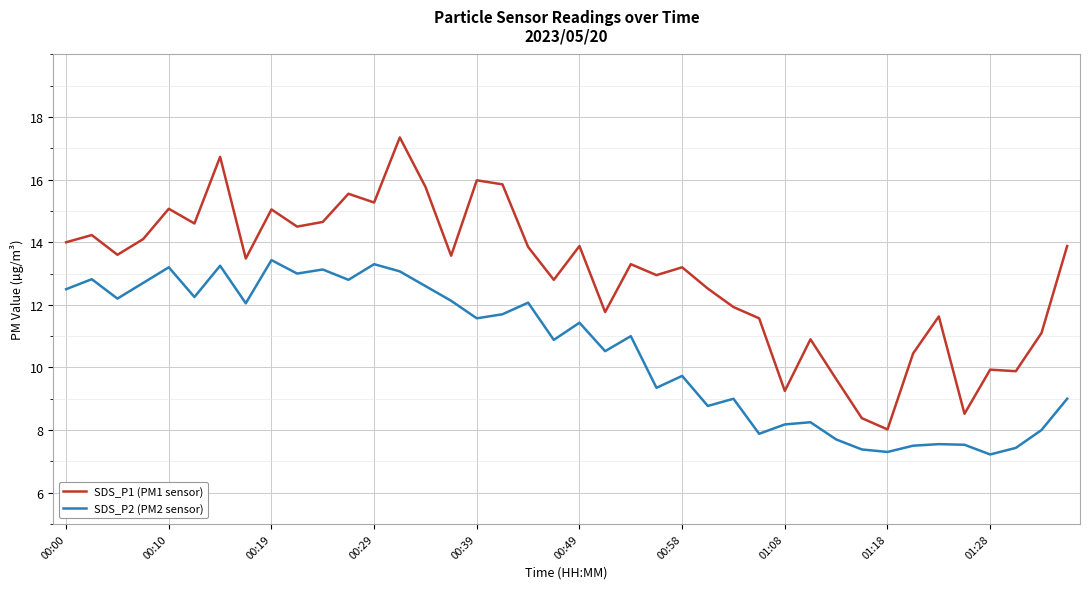

Which series has the largest total across all categories?

SDS_P1 (PM1 sensor)